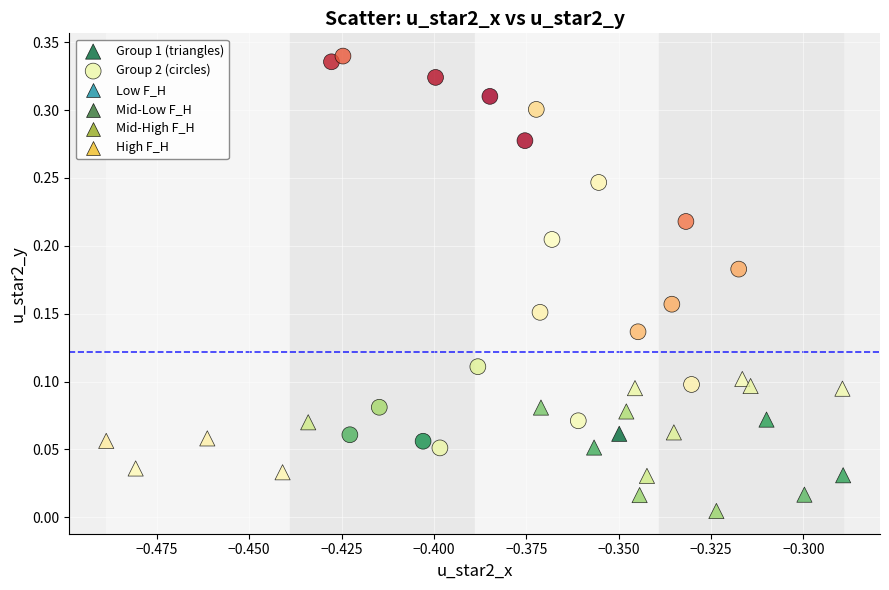

Which series contains the highest Y value?

Group 2 (circles)